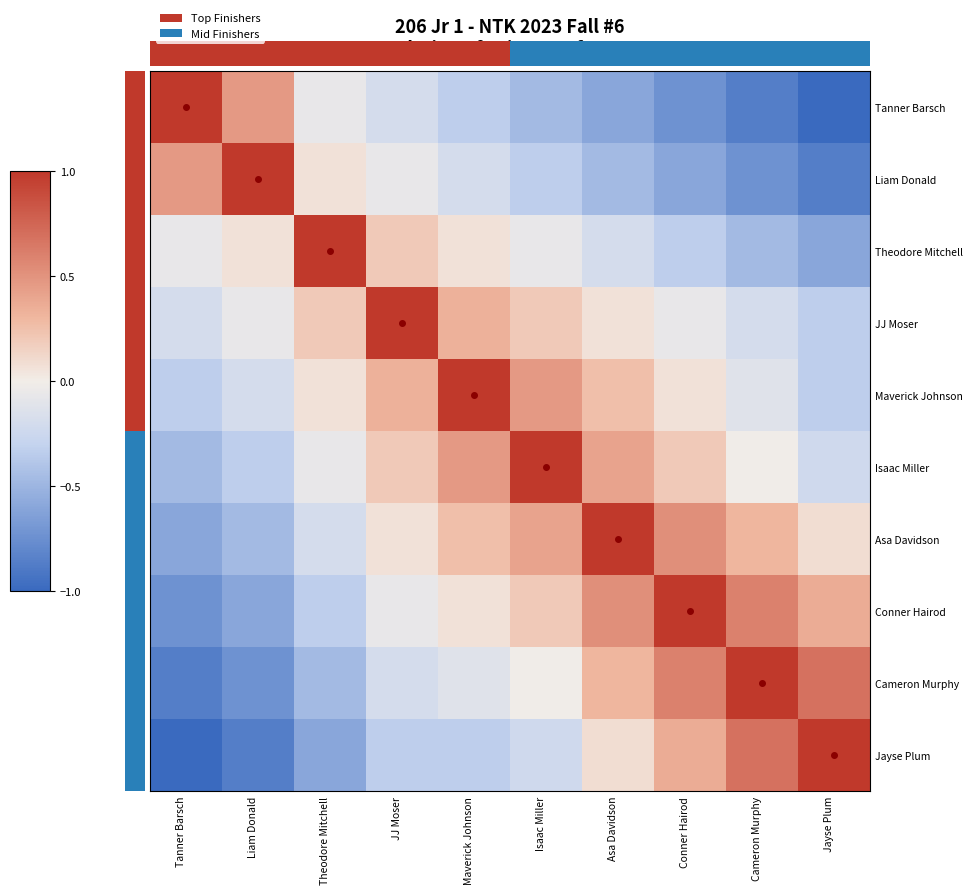

How many distinct data groups are displayed?

10